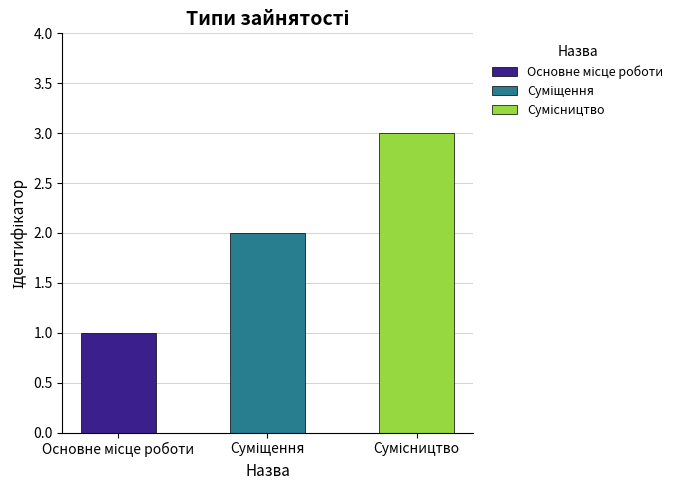

What is the sum of the values at Основне місце роботи and Суміщення?

3